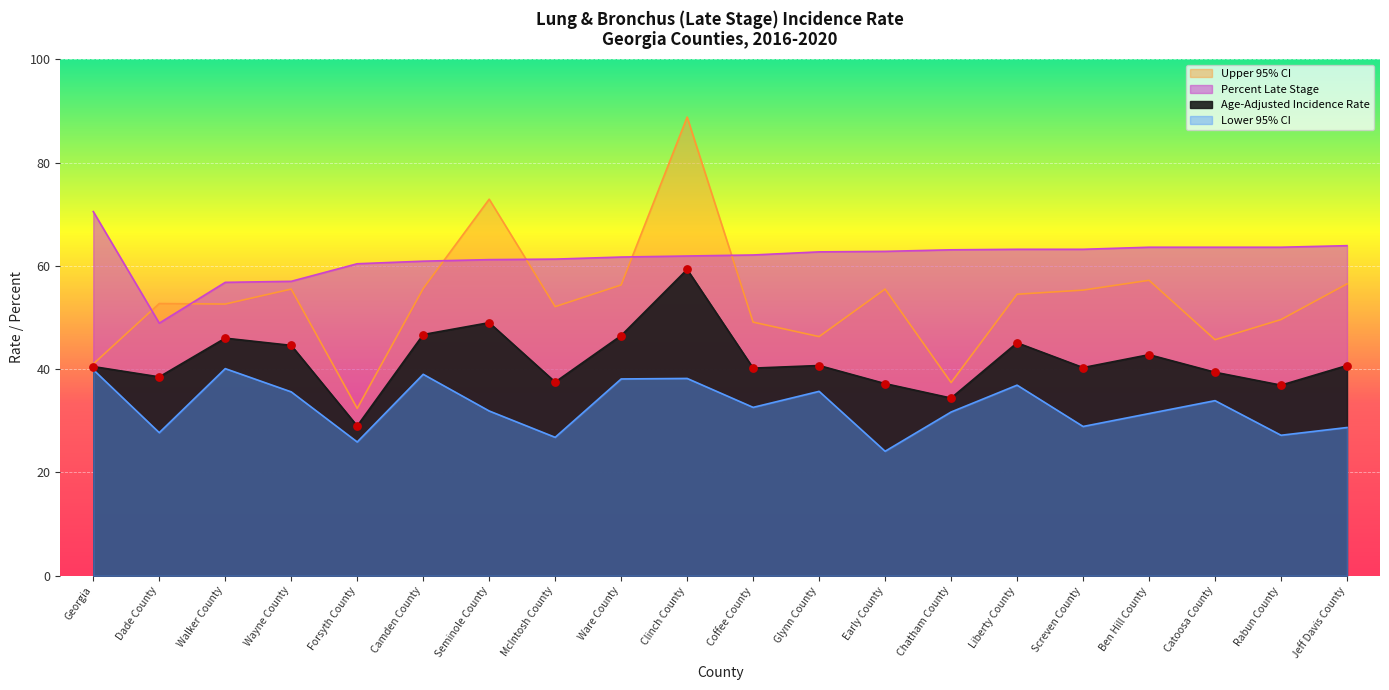

Which series has the largest total across all categories?

Percent Late Stage